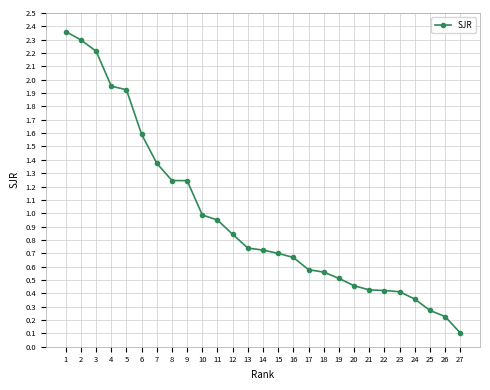

What is the change in value from 7 to 10?

-0.4